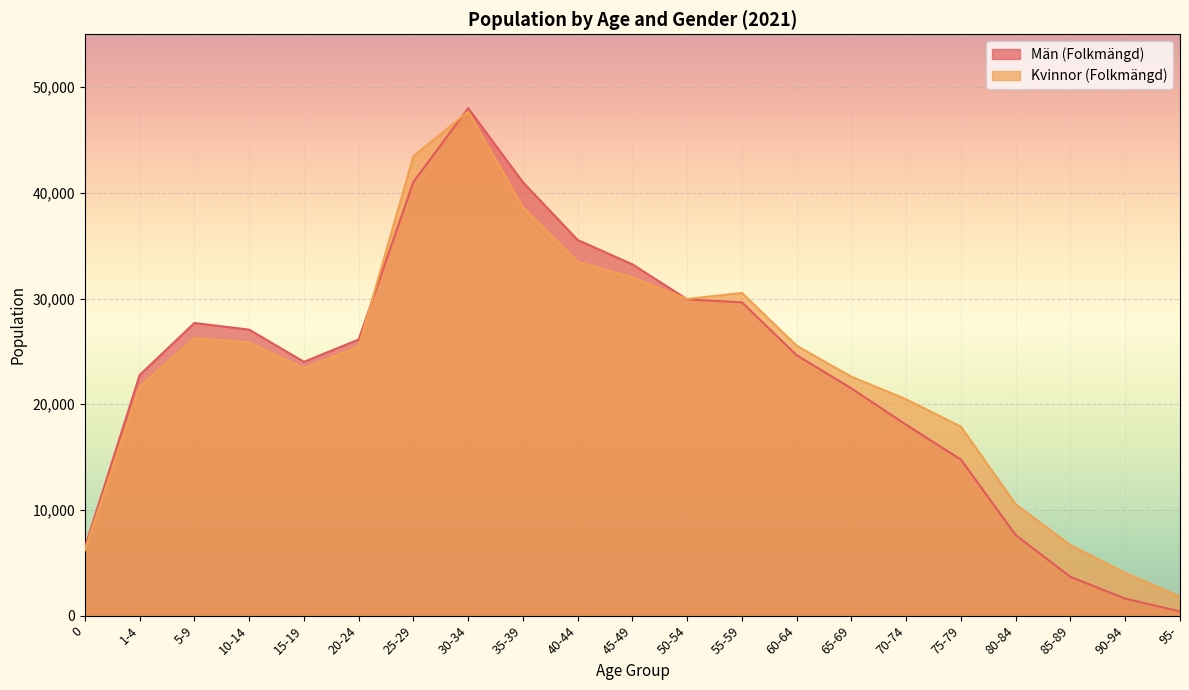

What is the difference between the Kvinnor (Folkmängd) values at 70-74 and 40-44?

13010